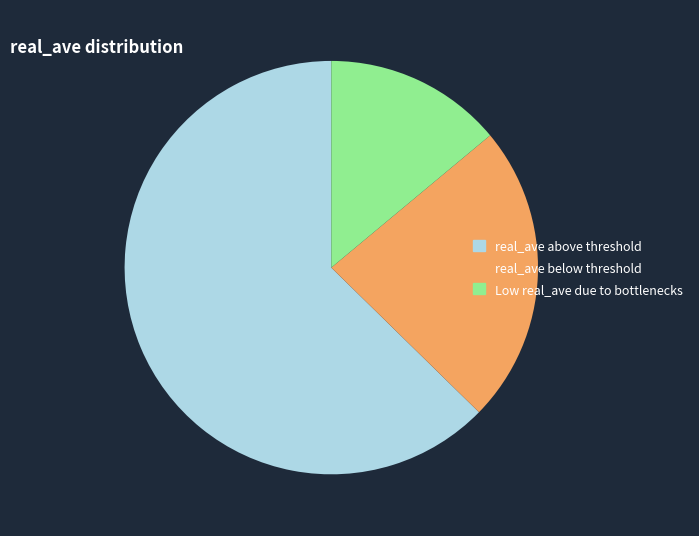

What is the ratio of the value at real_ave below threshold to the value at real_ave above threshold?

0.4